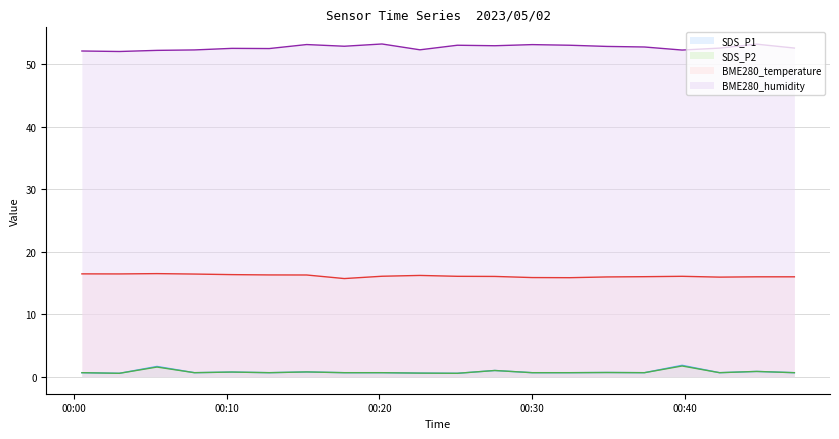

At which category does BME280_humidity reach its first local peak?

2023/05/02 00:10:20